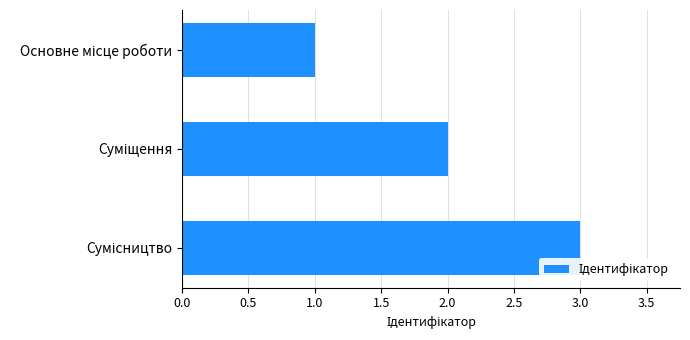

Does the chart contain stacked bars?

No